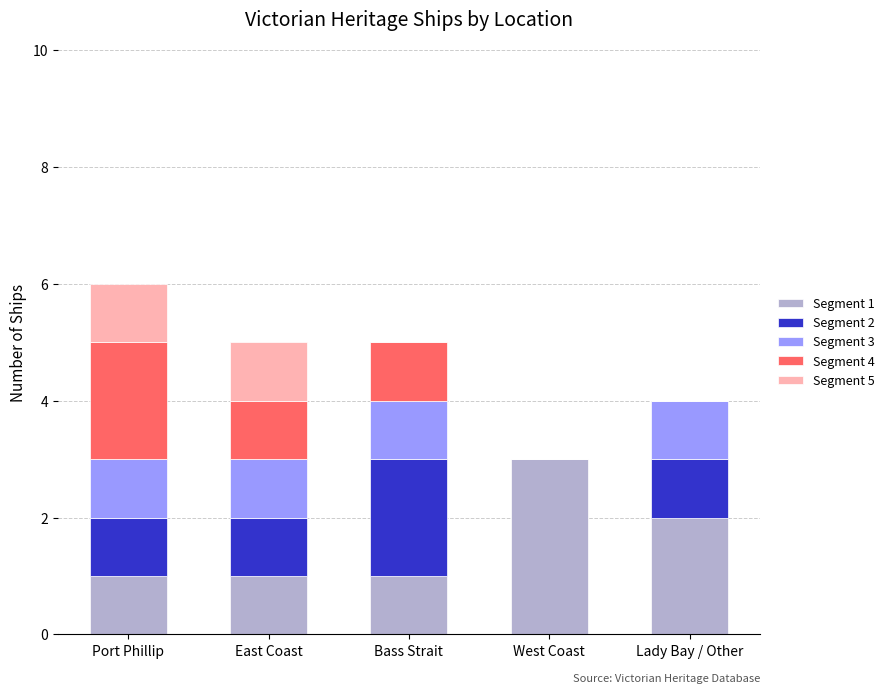

The value of Segment 1 at East Coast is 1. True or false?

True